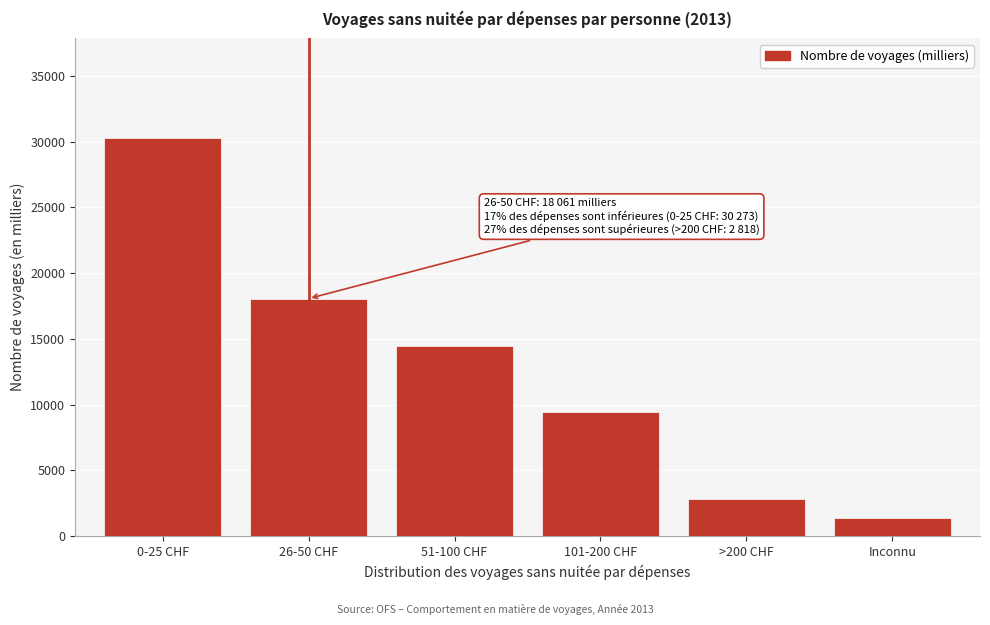

Reading left to right, list all the values displayed in this chart.

30272.6	18060.6	14487.8	9406.1	2818.1	1402.0